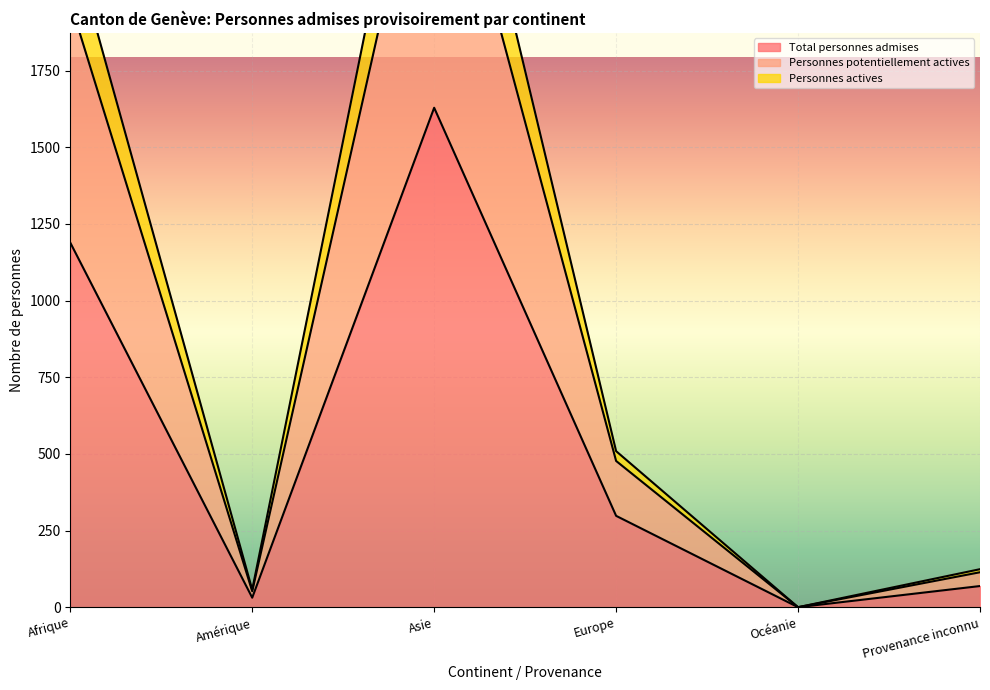

Where is Personnes potentiellement actives nearest to the value 1494?

Afrique